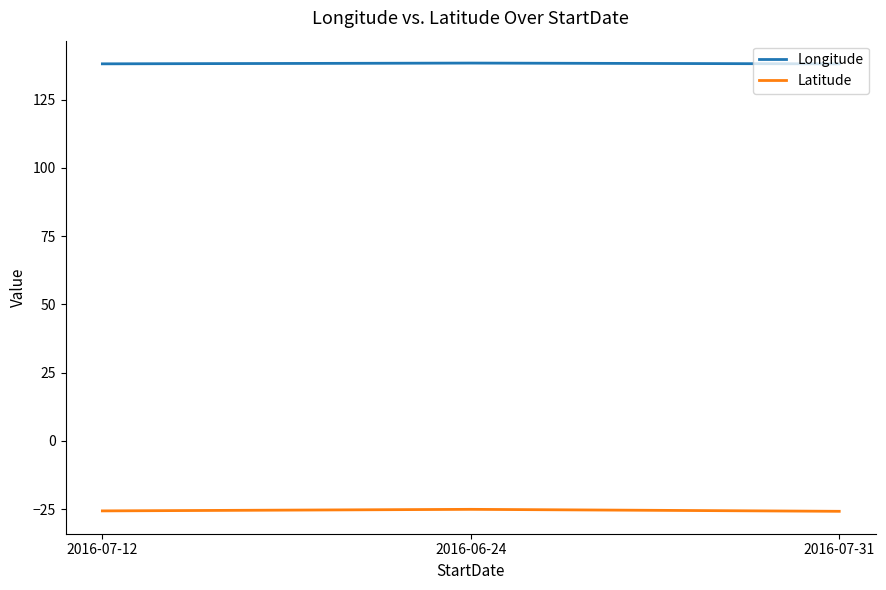

What is the sum of all Latitude values?

-76.6